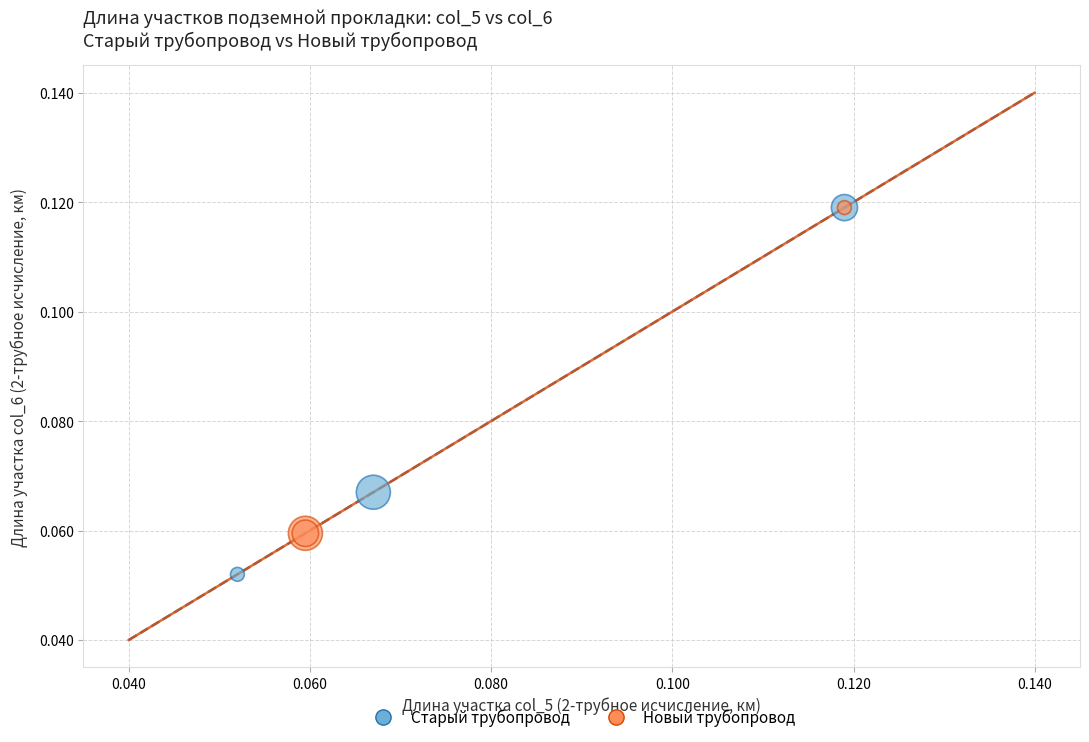

What are all the series names shown in the legend?

Старый трубопровод, Новый трубопровод